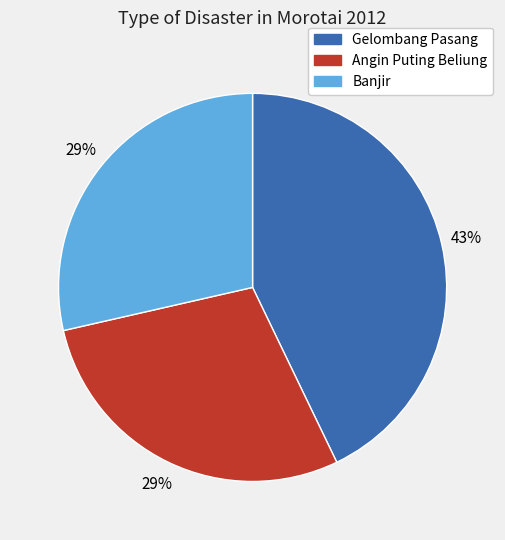

Which category has the biggest portion of the pie?

Gelombang Pasang